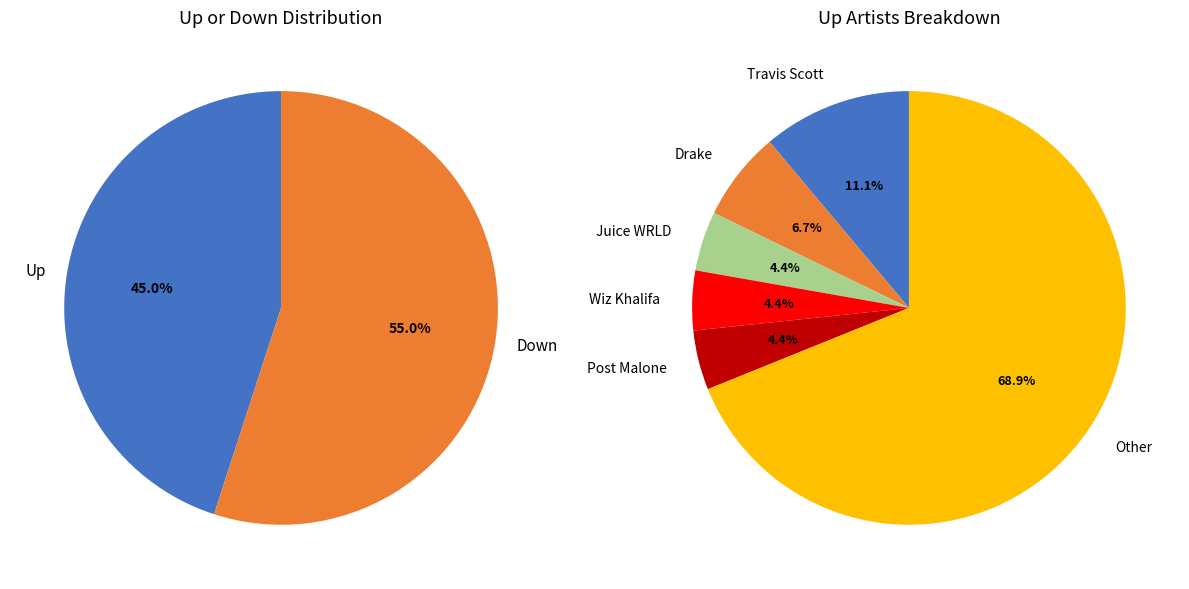

Approximately how many times larger is the value at up compared to down?

0.8